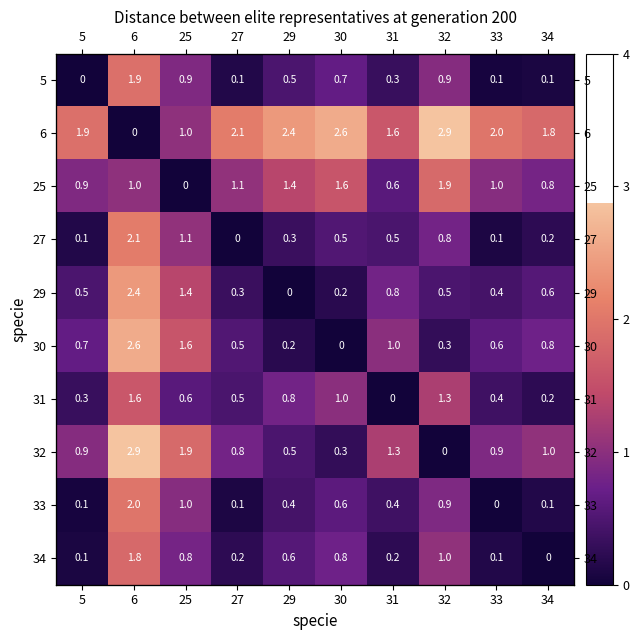

How many values in the 5 series exceed 0?

9